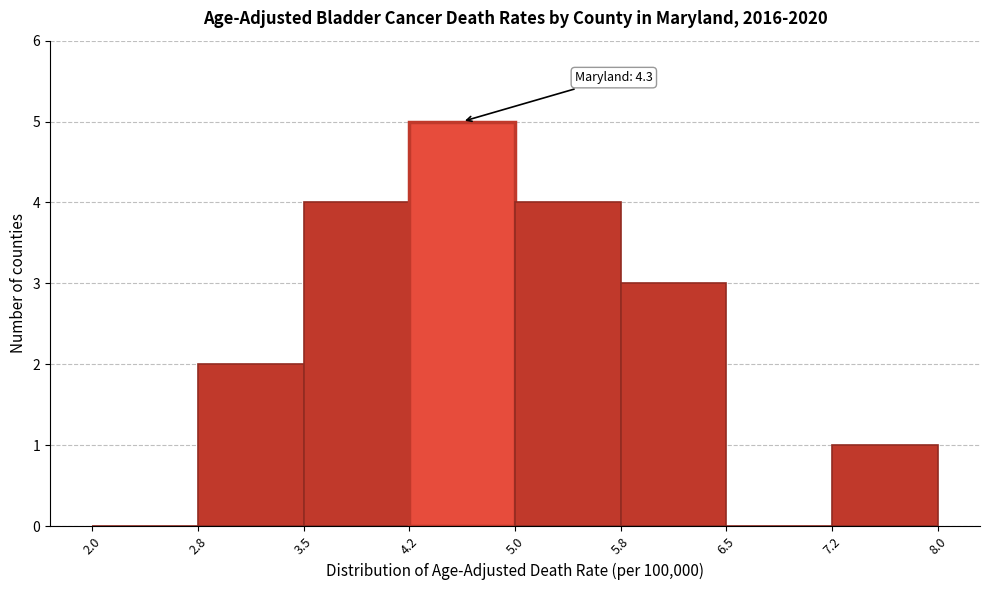

Which range on the x-axis has the tallest bar?

4.2 to 5.0